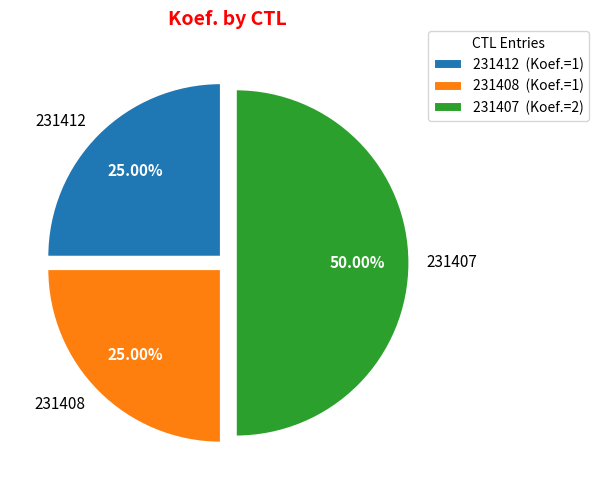

What percentage do 231408 and 231412 together represent?

50.0%